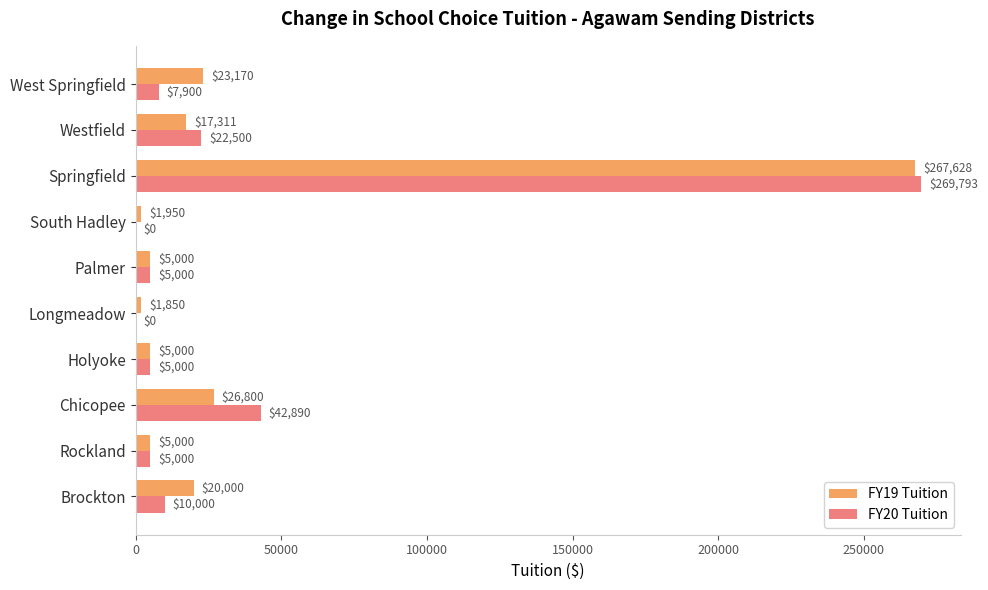

Where is FY19 Tuition nearest to the value 134739?

Chicopee